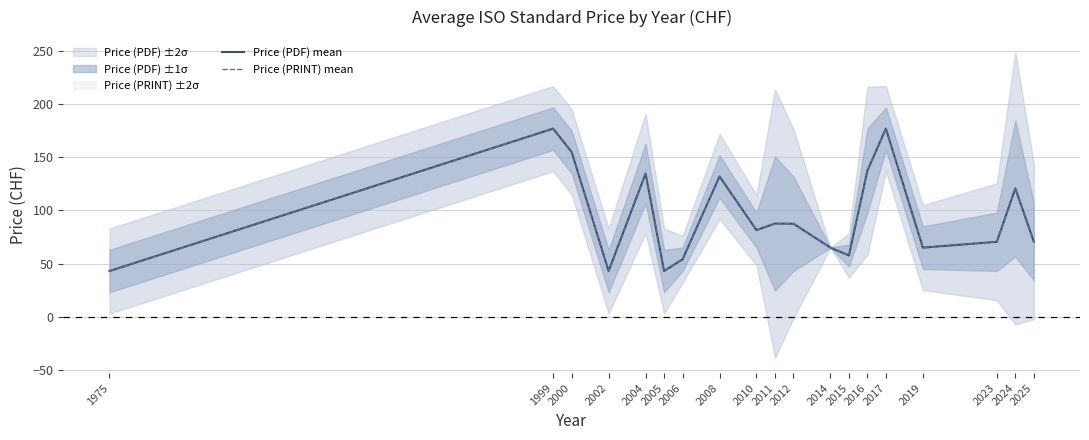

Is it true that Price (PDF) mean equals 87.5 at 2012?

True